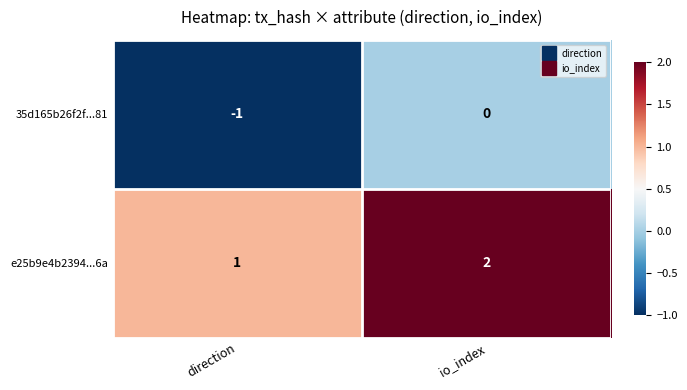

What is the sum of all e25b9e4b2394...6a values?

3